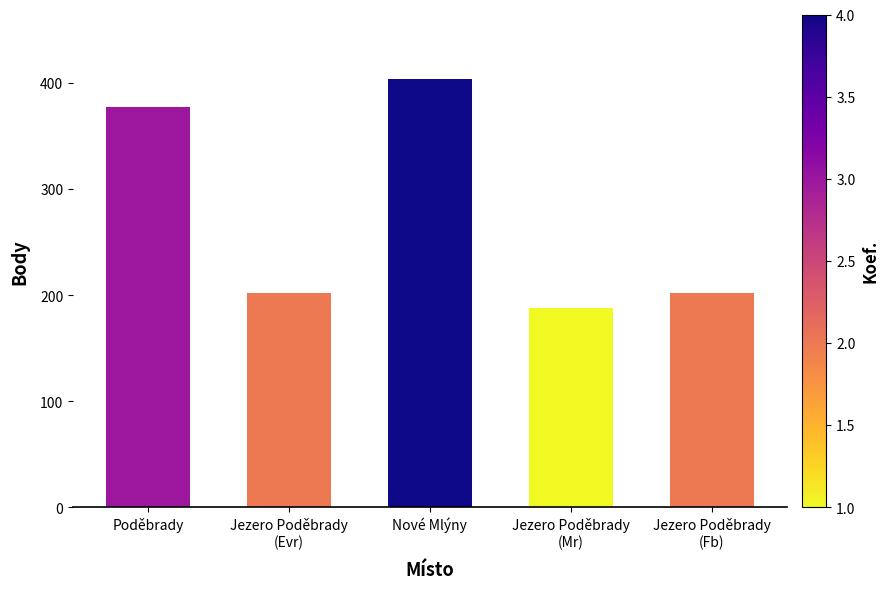

What is the label of the 1st bar from the left?

Poděbrady